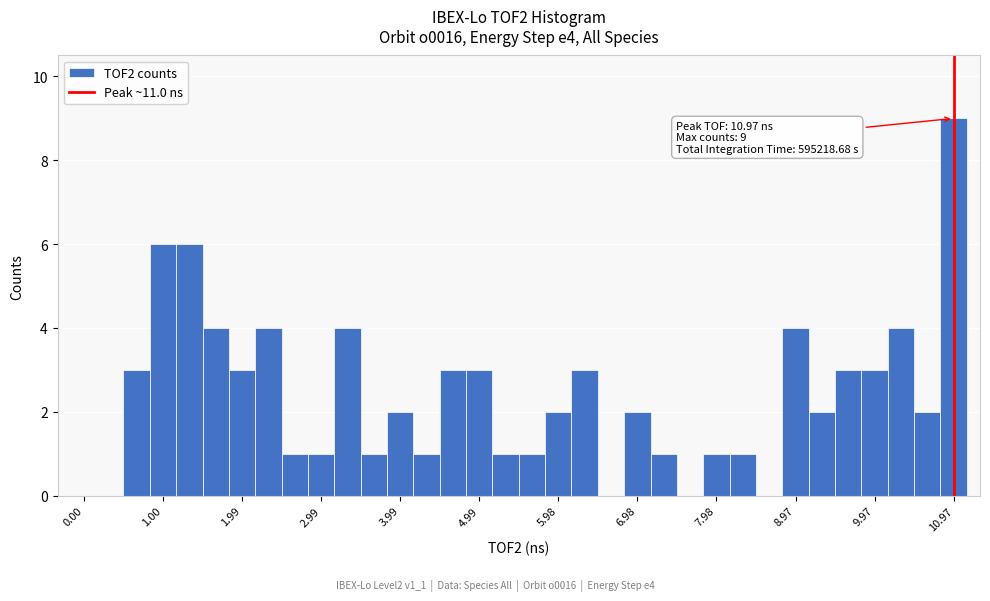

Read against the x-axis, roughly where is the centre of the tallest bar?

11.0